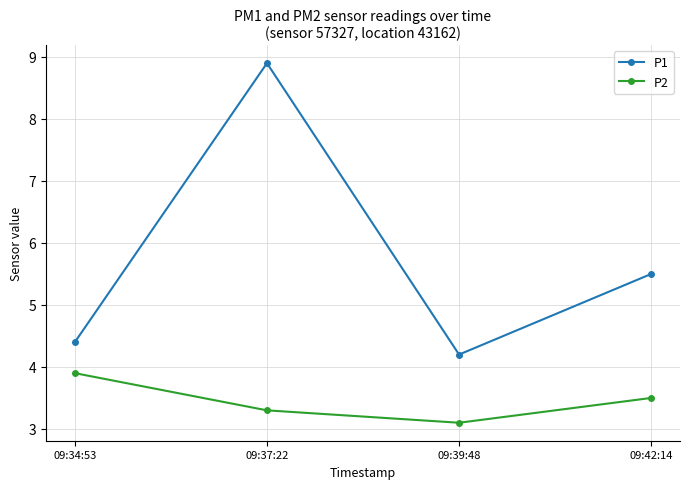

What is the difference between the second highest and second lowest values in the P2 series?

0.2